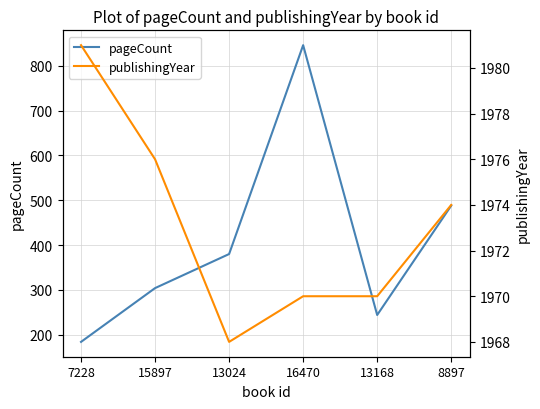

Rank the categories by pageCount value from highest to lowest.

16470, 8897, 13024, 15897, 13168, 7228